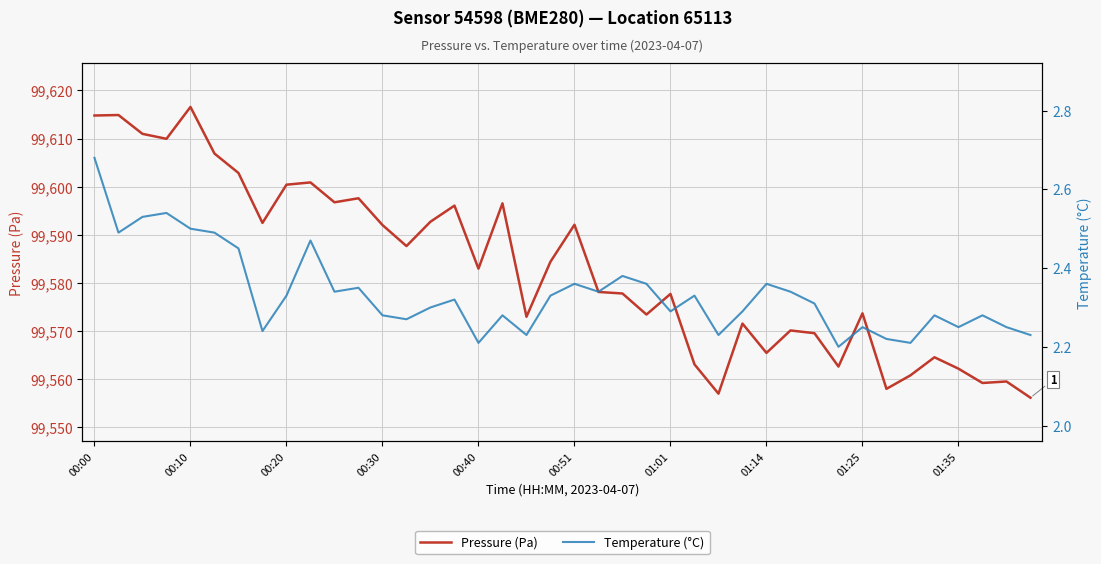

What is the minimum value for Pressure (Pa)?

99556.2